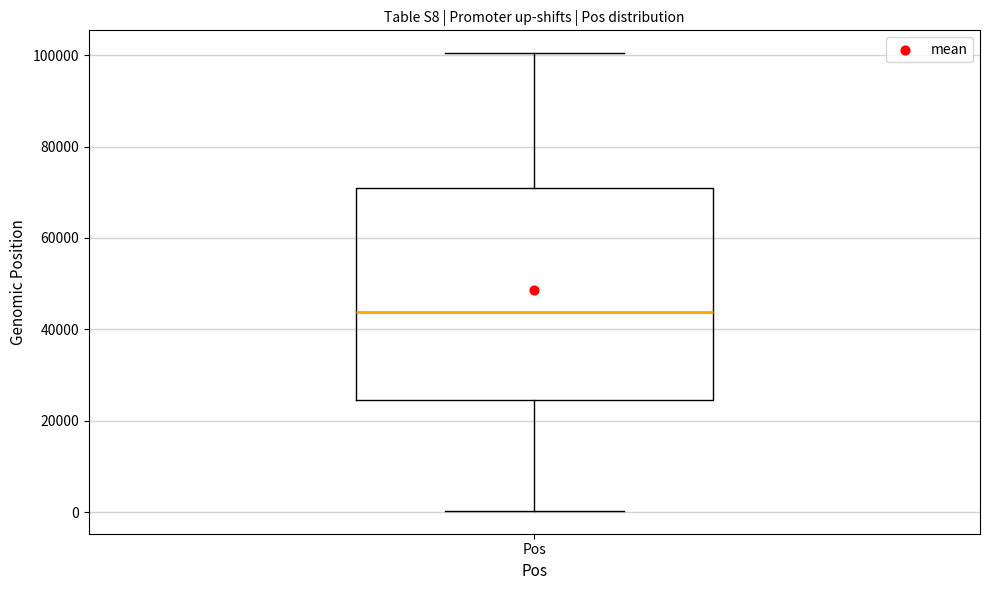

Transcribe this box plot: give where the median line is, the range the box spans, and where the two whiskers end, as read against the y-axis. The values are not printed on the chart, so give them approximately, as read against the axis.

median 44000, box 24000 to 72000, whiskers 0 to 100000